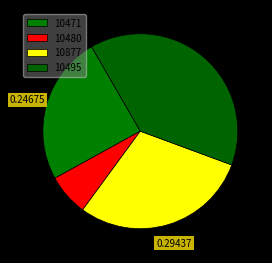

Which slice is the smallest?

10480